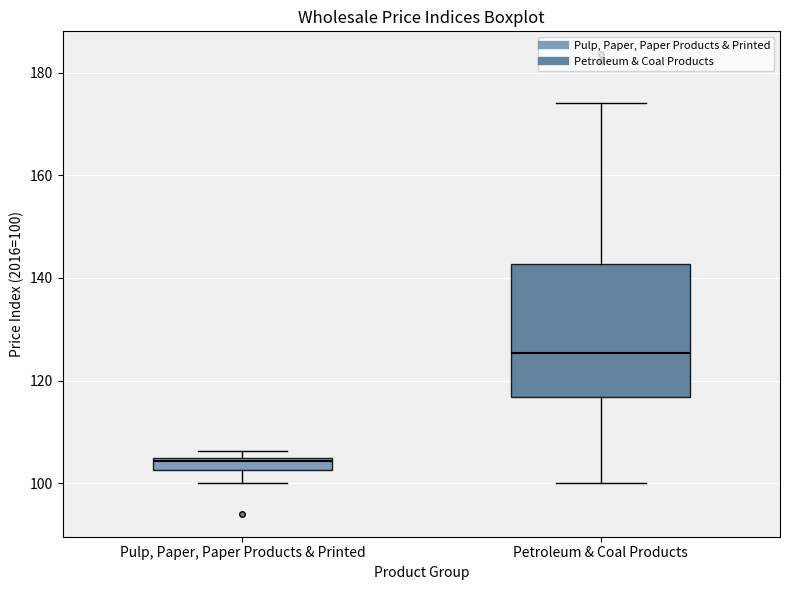

Comparing the boxes themselves (not the whiskers), which one is the tallest?

Petroleum & Coal Products